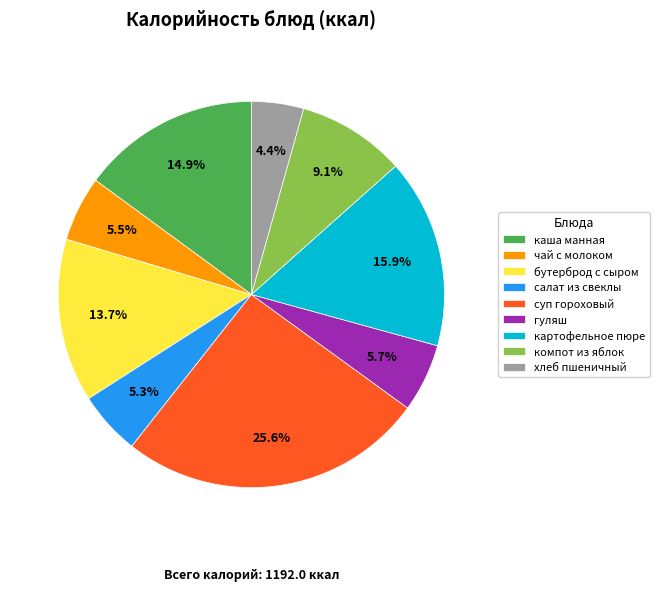

How many segments does this pie chart have?

9